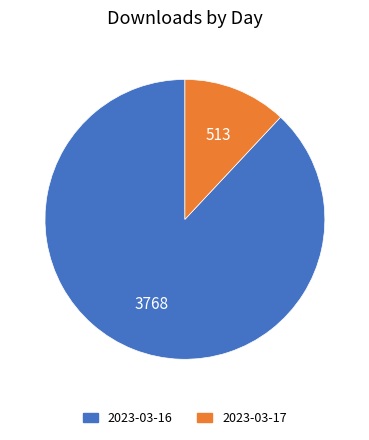

Which has a higher value, 2023-03-17 or 2023-03-16?

2023-03-16